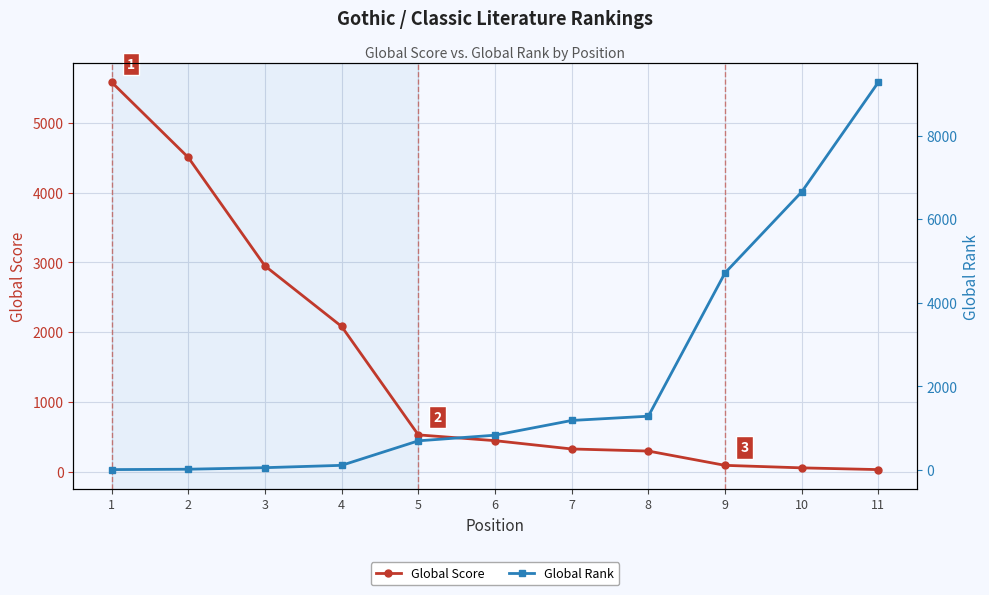

What is the minimum value shown in the chart?

11